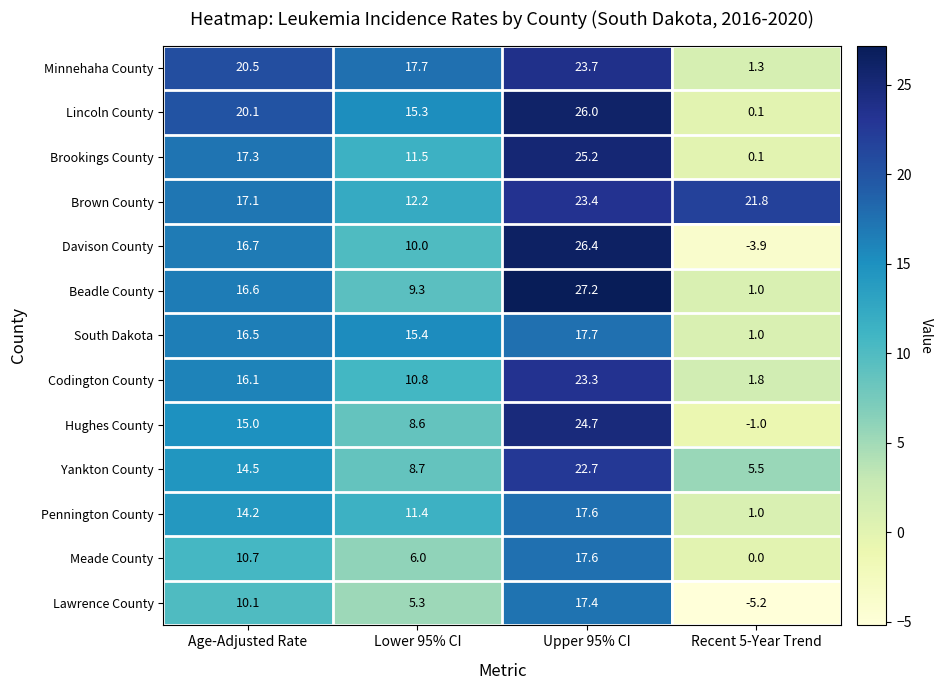

What is the highest value of the Minnehaha County series?

23.7